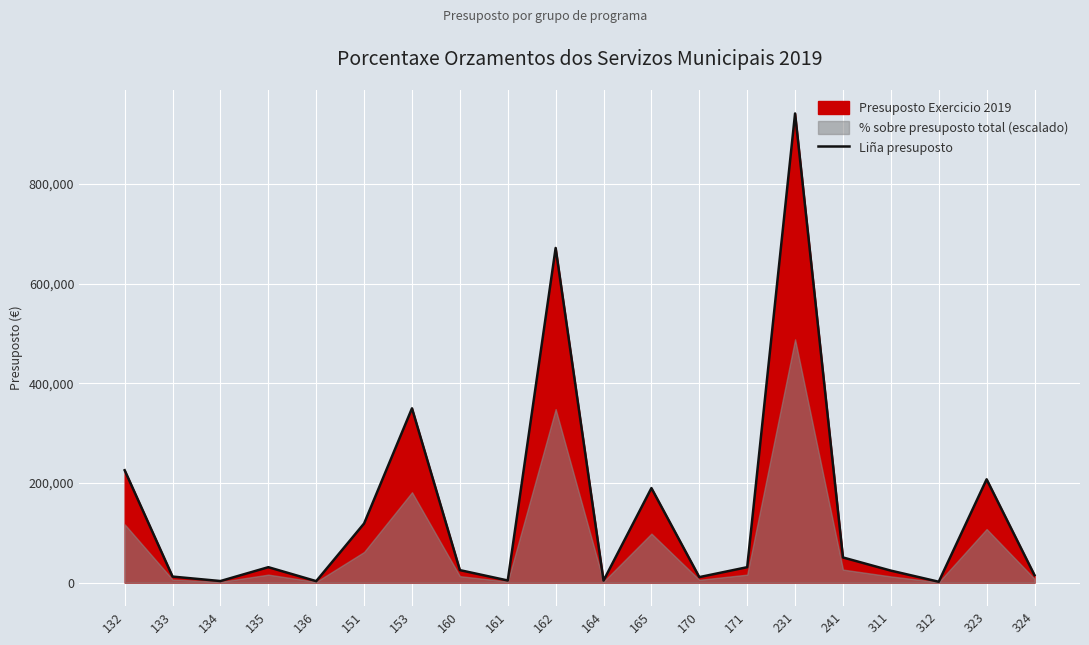

What is the sum of the values at 312 and 135?

32815.0